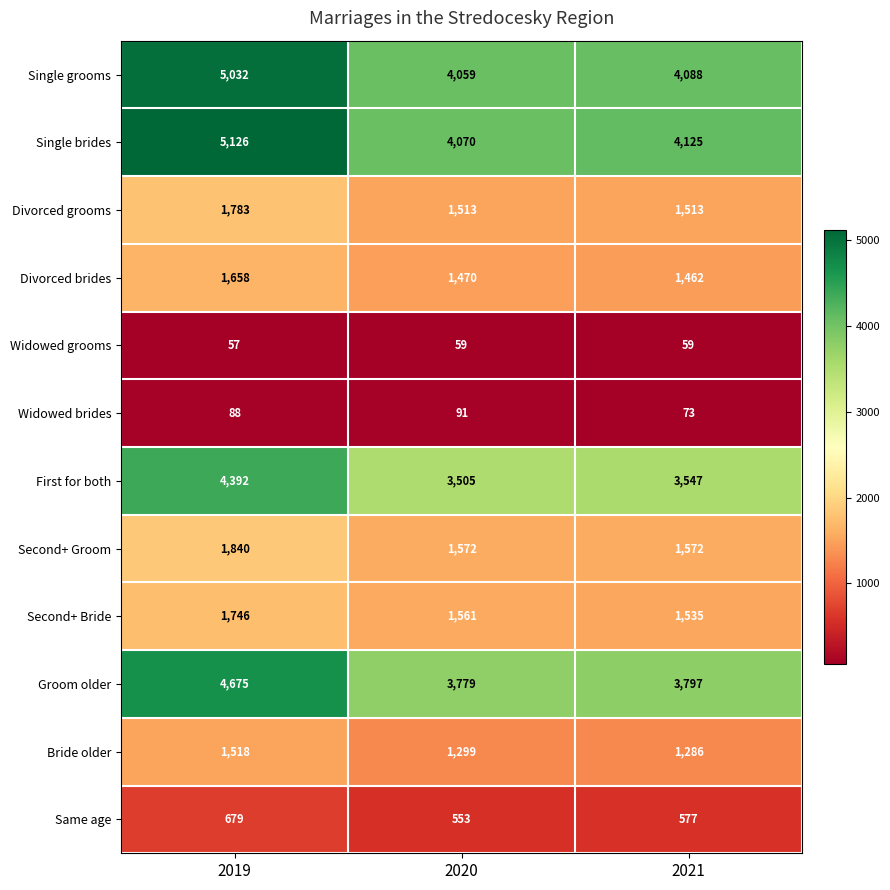

What value does the Widowed grooms series have at 2020?

59